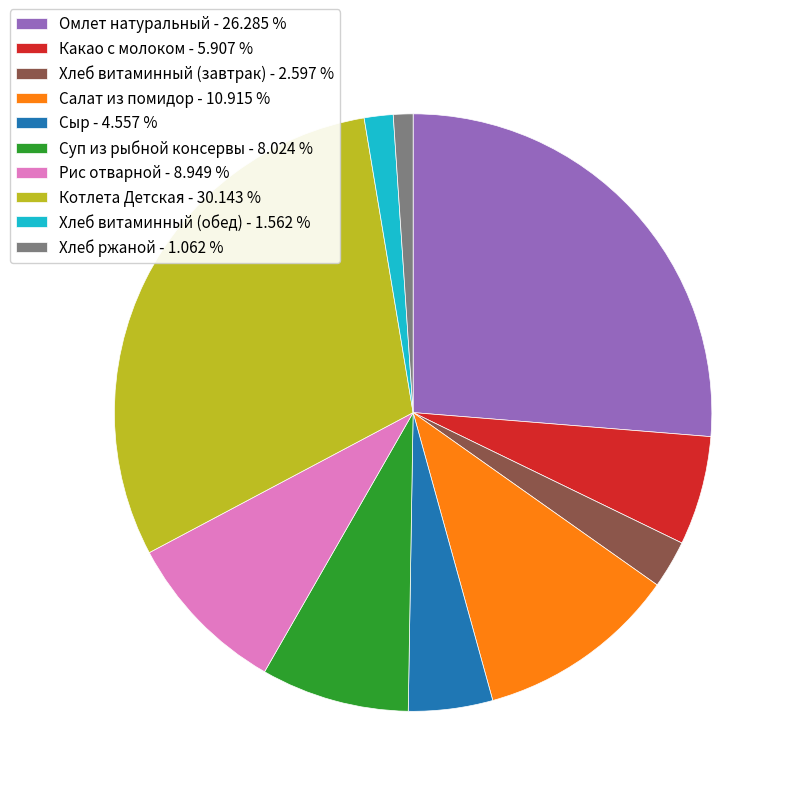

Does any single category account for the majority?

No